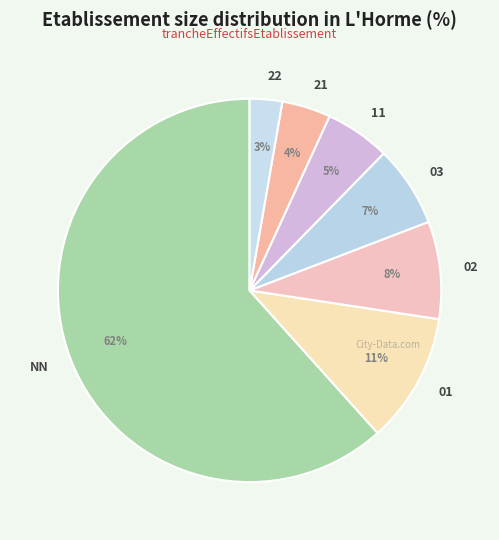

Between 22 and 21, which is larger?

21